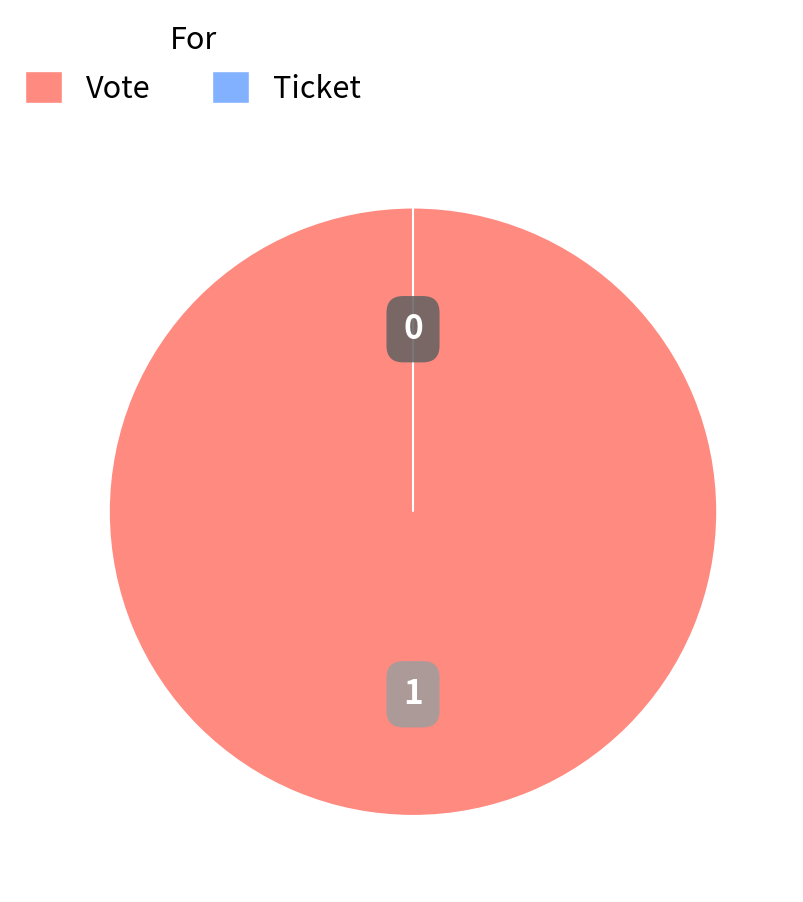

True or false: Ticket accounts for 0% of the total.

True